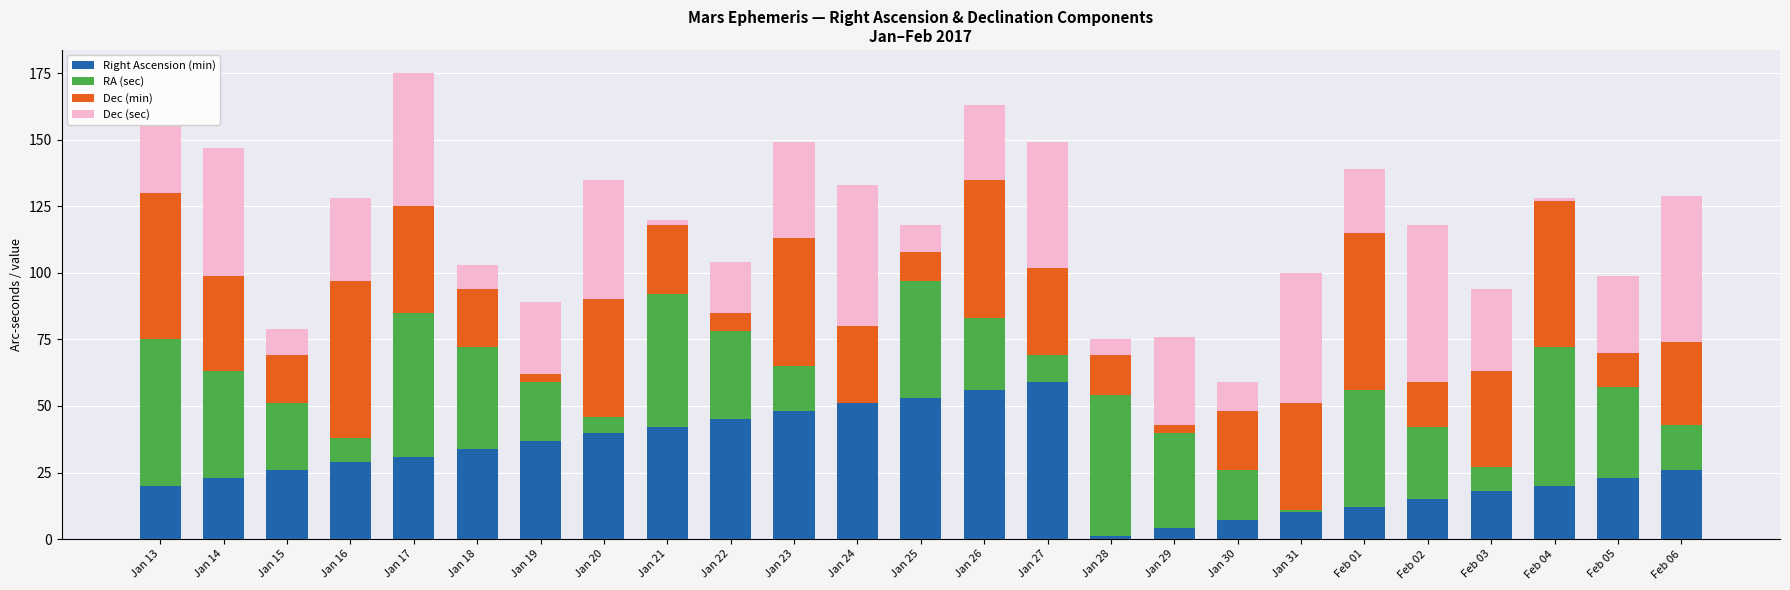

Are the bars horizontal?

No